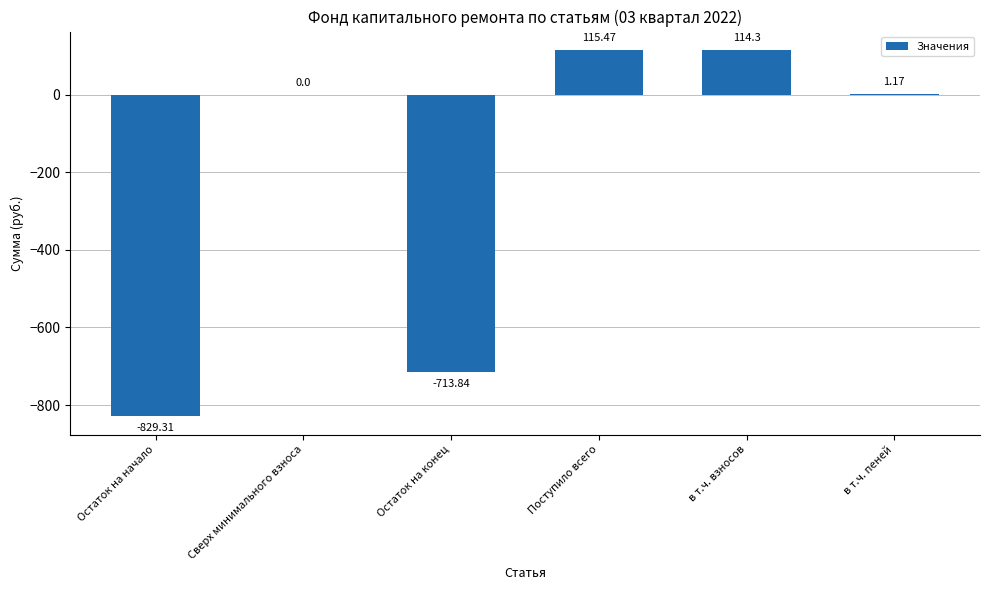

What is the change in value from Остаток на начало to в т.ч. пеней?

+830.5